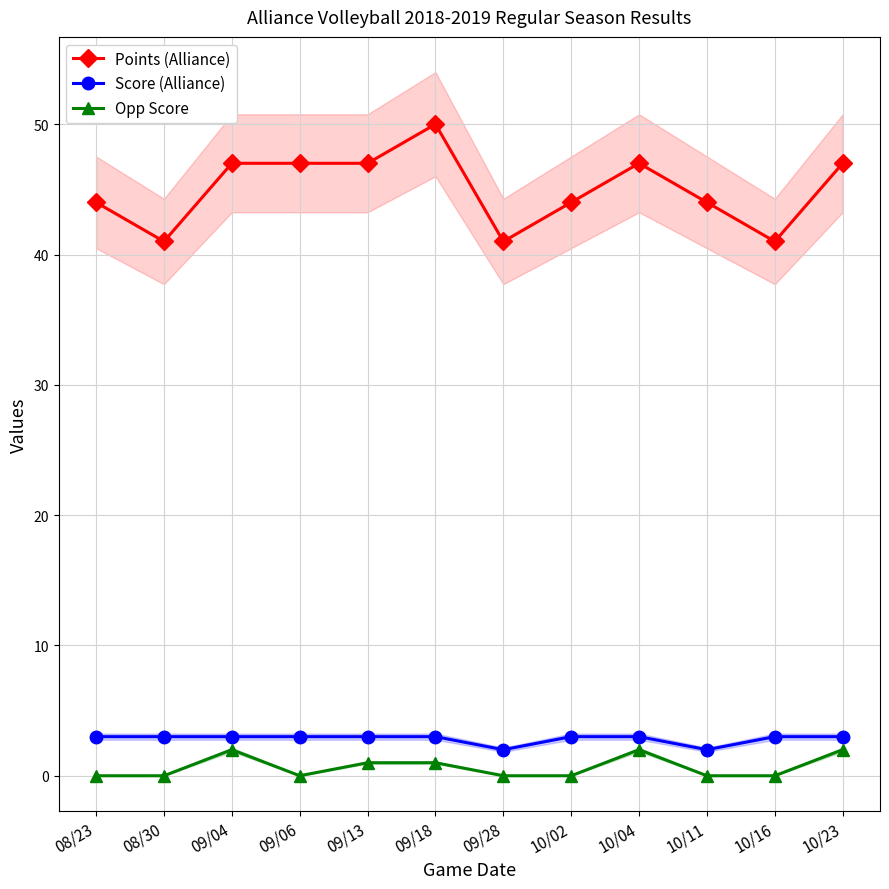

What is the difference between the maximum and minimum values in the Score (Alliance) series?

1